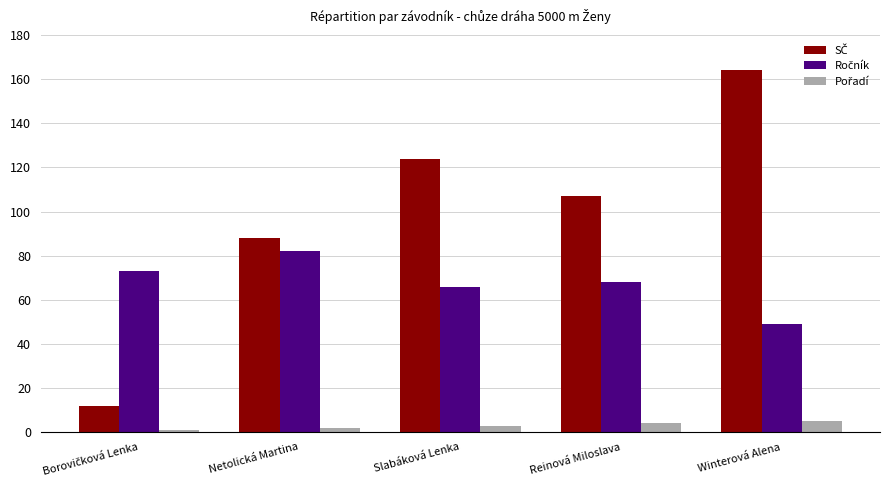

At which category does the chart reach its peak across all series?

Winterová Alena